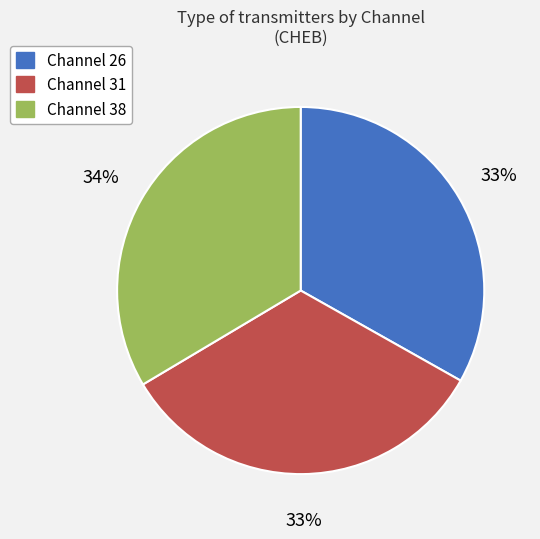

Is there any slice that represents more than half of the pie?

No